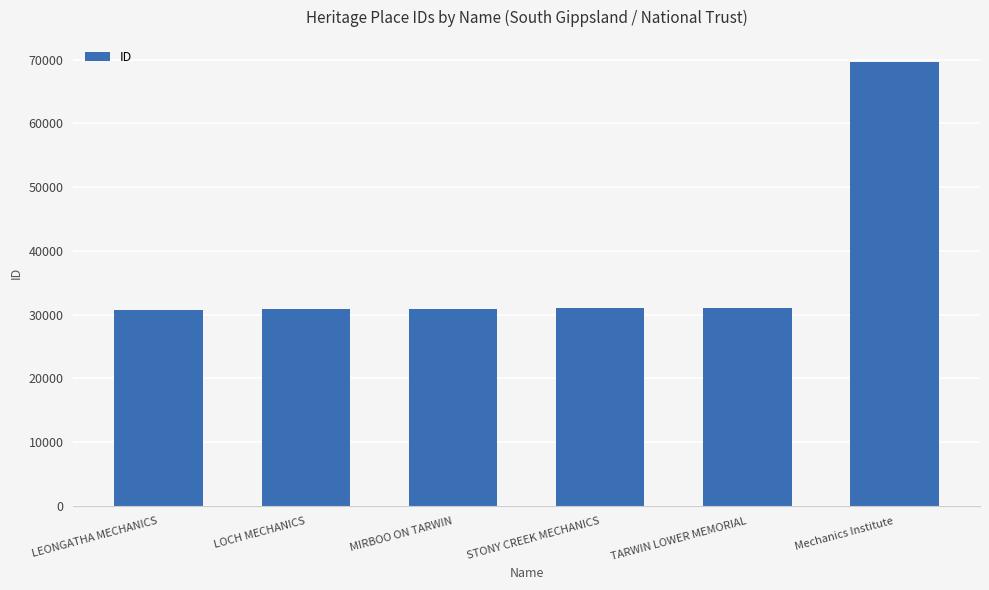

Approximately how many times larger is the value at STONY CREEK MECHANICS compared to TARWIN LOWER MEMORIAL?

1.0